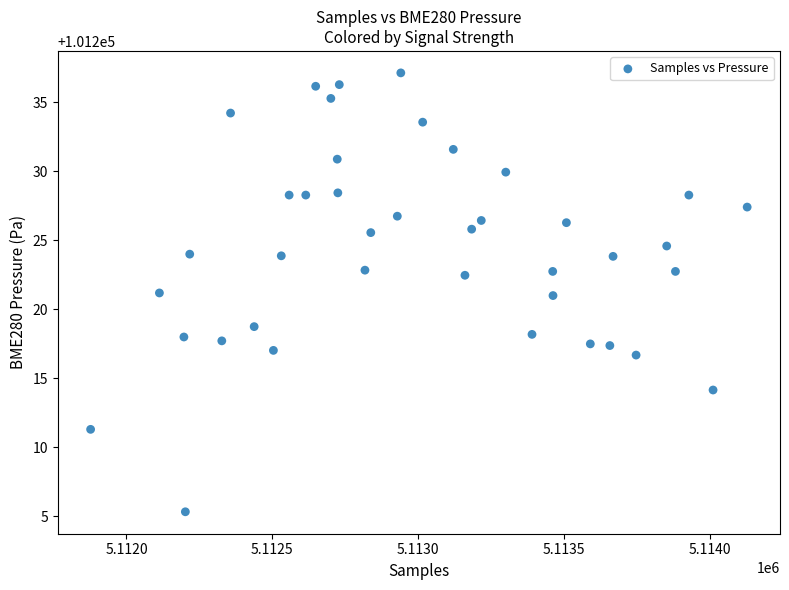

What is the range of X values (max minus min)?

2252.0